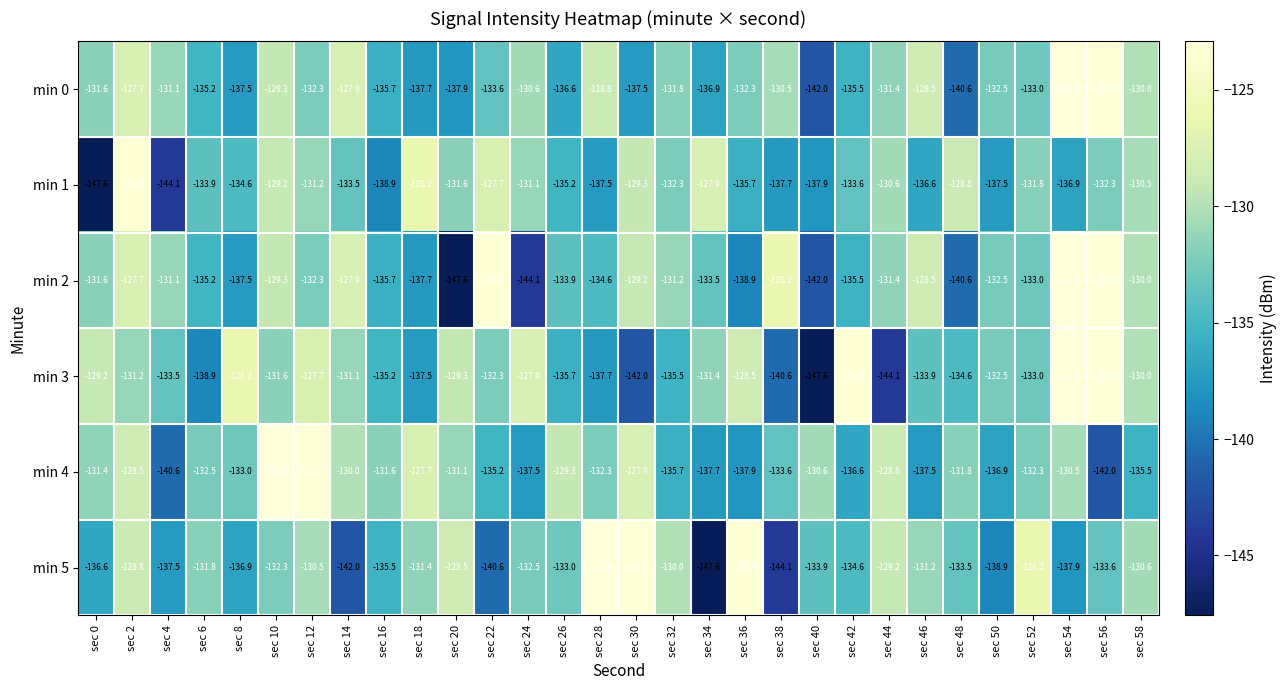

At which label is min 2 closest to -135?

sec 6